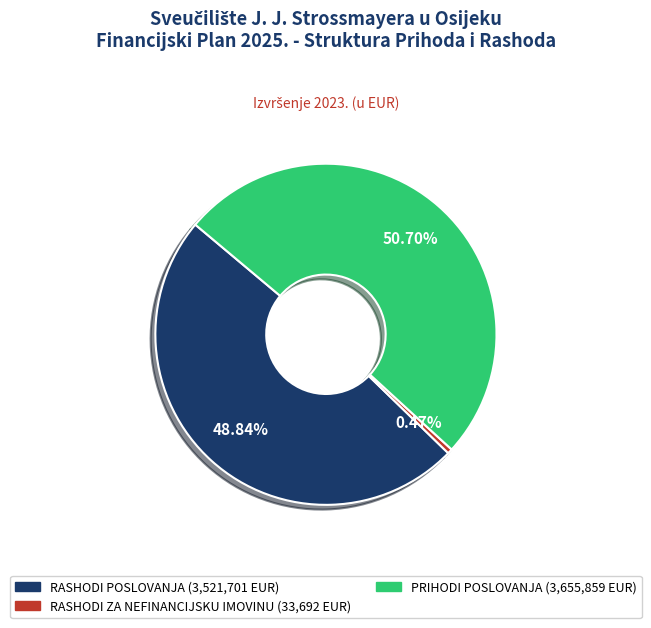

To the nearest percent, what is the average slice percentage?

33%